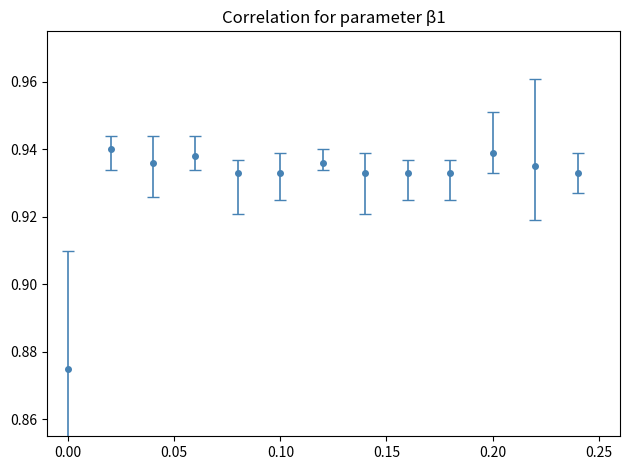

How many values are between 0 and 1?

13